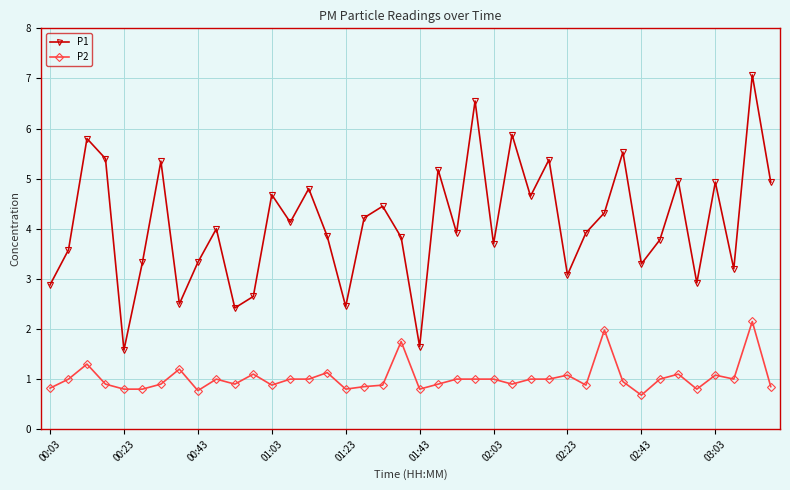

True or false: P2 and P1 cross at least once.

False